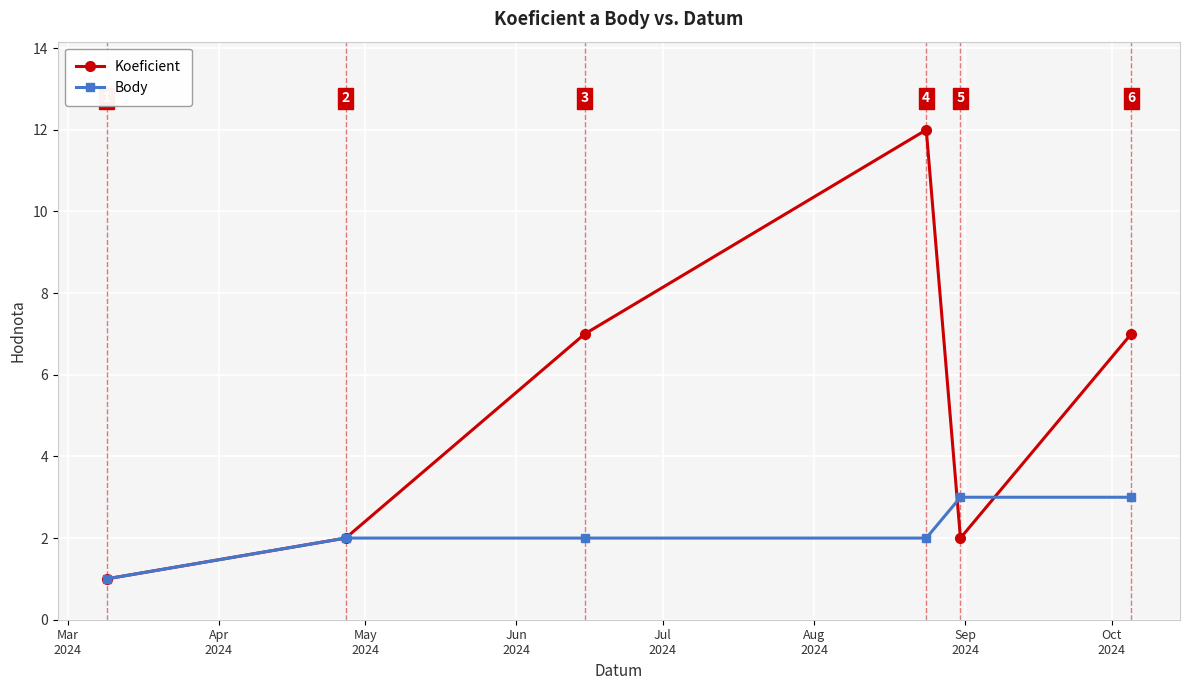

What is the greatest value displayed?

12